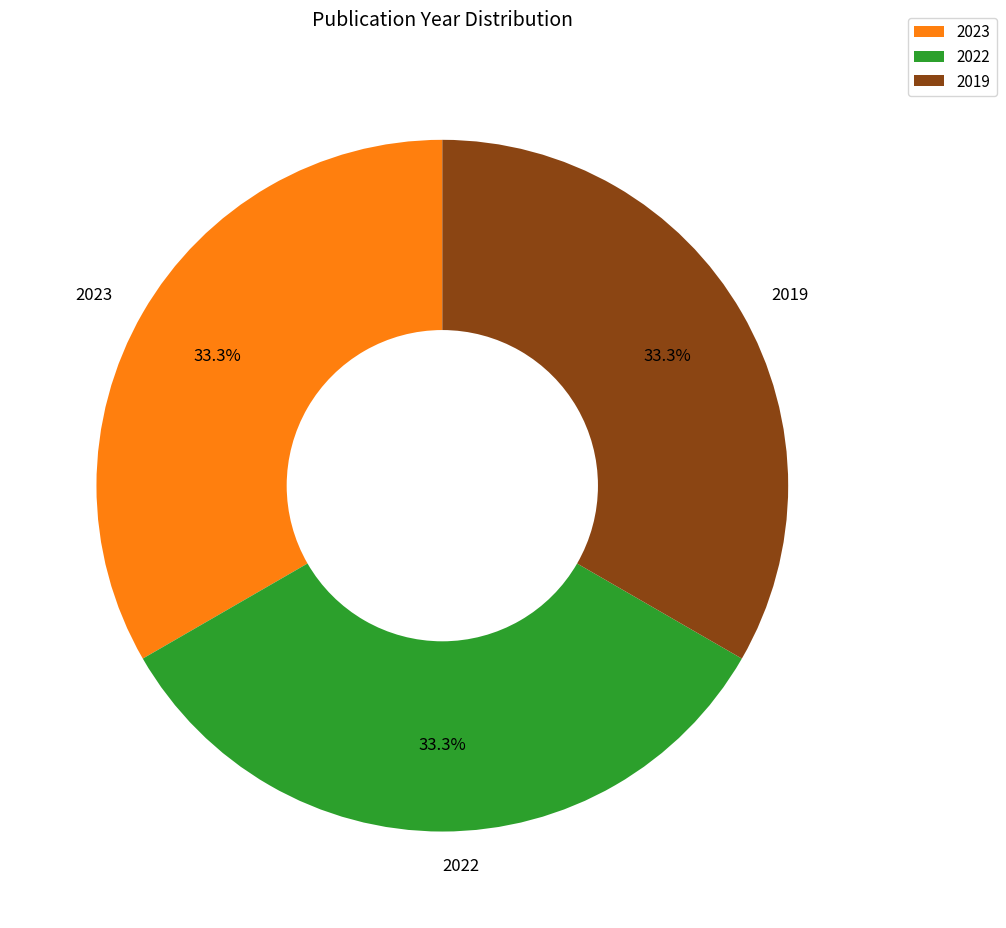

The 2023 slice represents 33% of the pie. True or false?

True